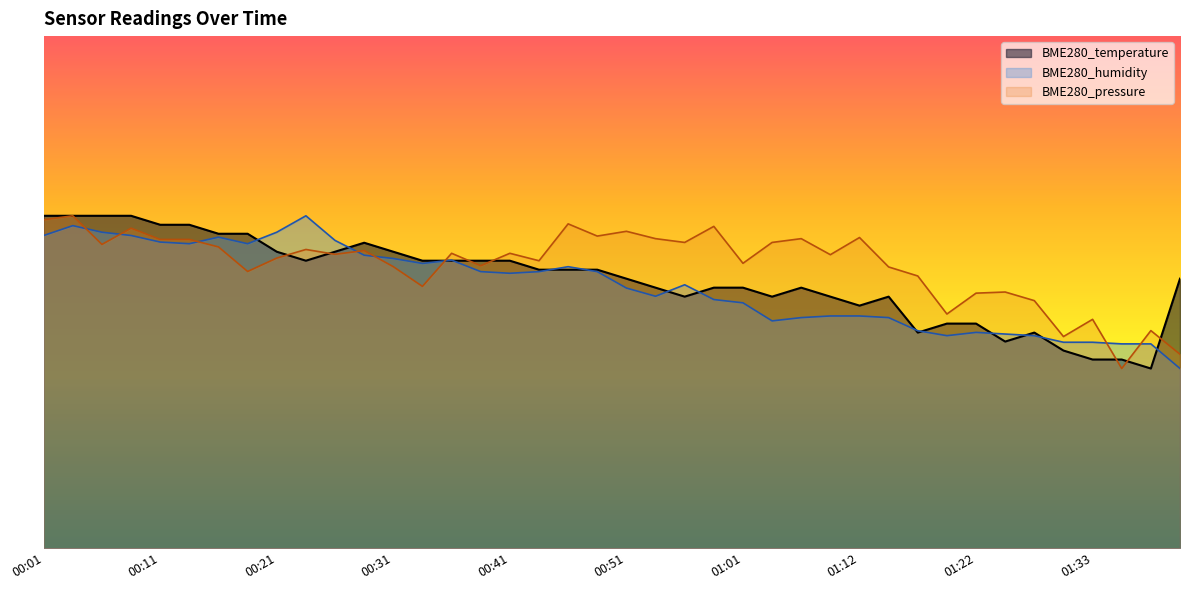

Which series changed the most between 01:31 and 01:36?

BME280_pressure